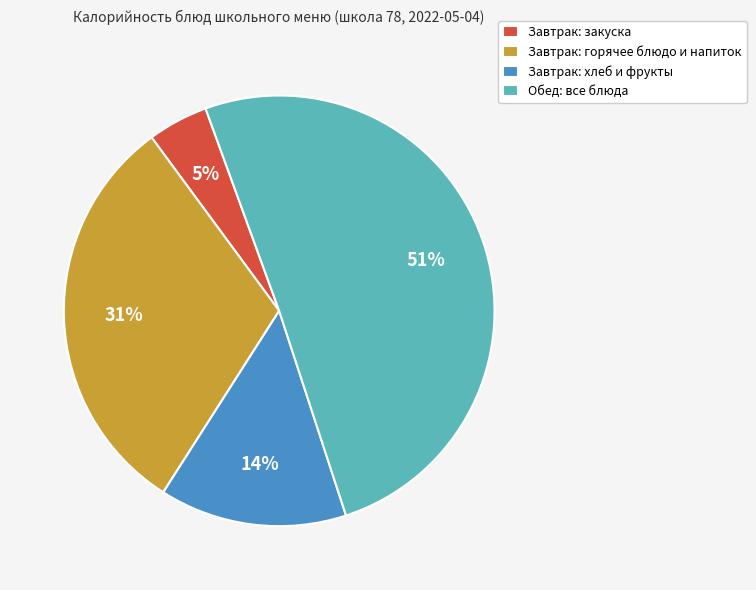

Count the number of slices in the pie.

4